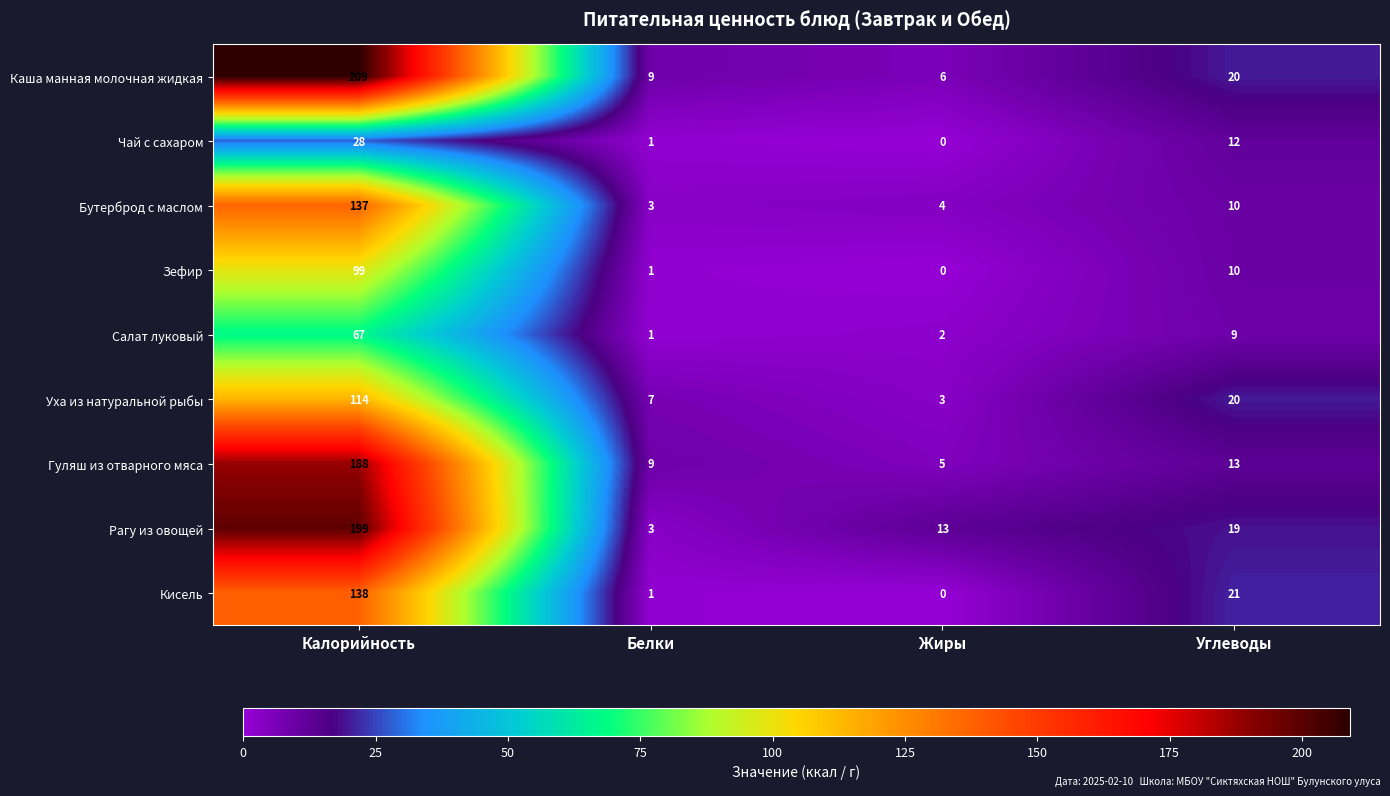

Rank the series by their maximum value, from lowest to highest.

Чай с сахаром, Салат луковый, Зефир, Уха из натуральной рыбы, Бутерброд с маслом, Кисель, Гуляш из отварного мяса, Рагу из овощей, Каша манная молочная жидкая